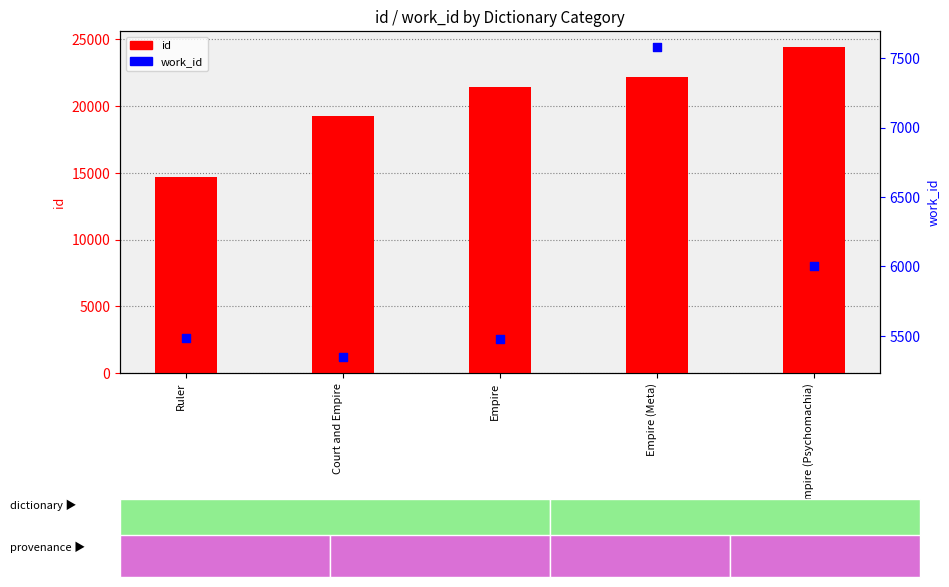

What is the change in value from Court and Empire to Empire?

+131